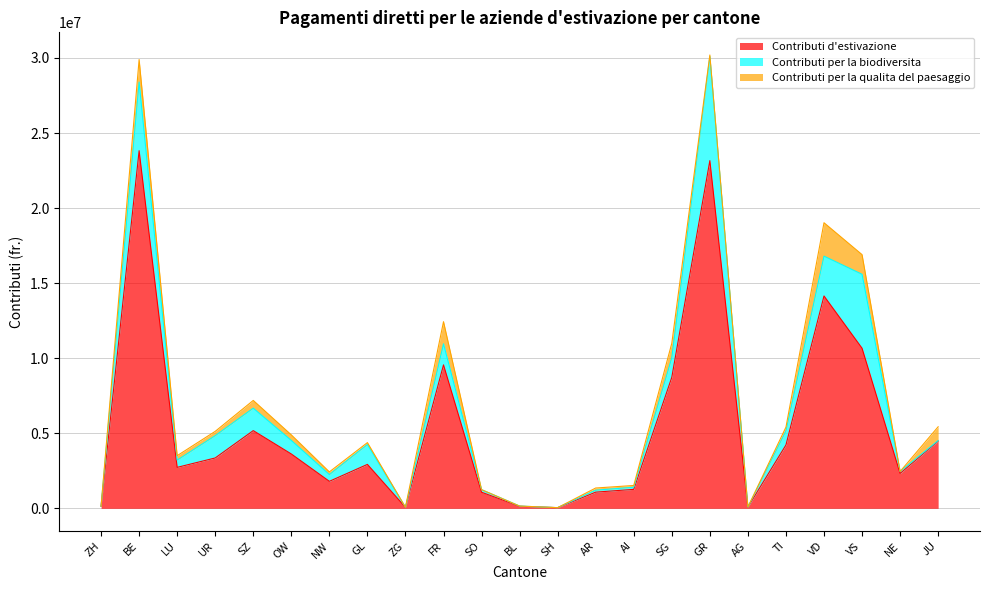

Which series has the widest spread of values?

Contributi d'estivazione